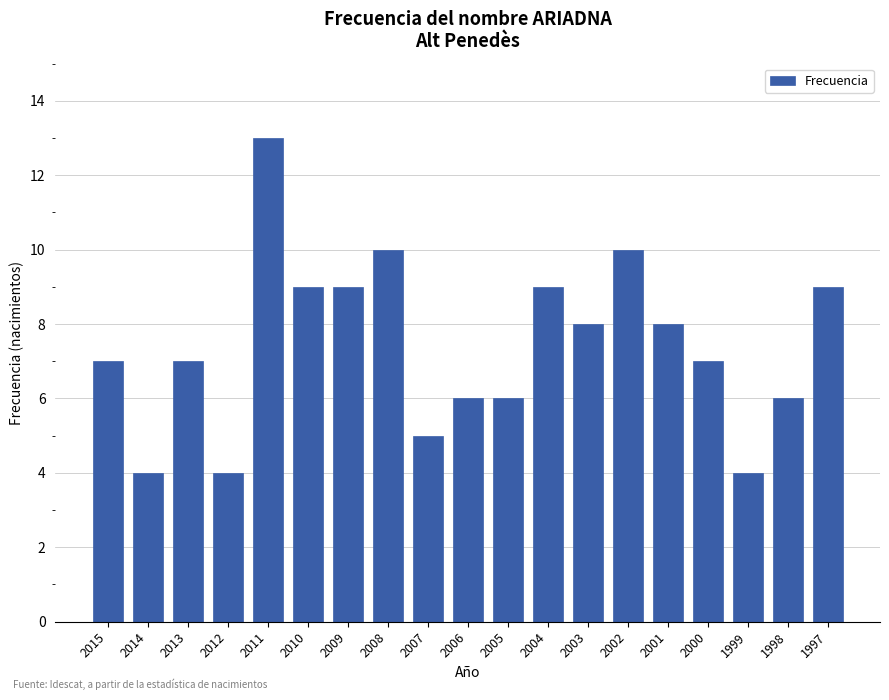

Reading left to right, list all the values displayed in this chart.

2015=7	2014=4	2013=7	2012=4	2011=13	2010=9	2009=9	2008=10	2007=5	2006=6	2005=6	2004=9	2003=8	2002=10	2001=8	2000=7	1999=4	1998=6	1997=9